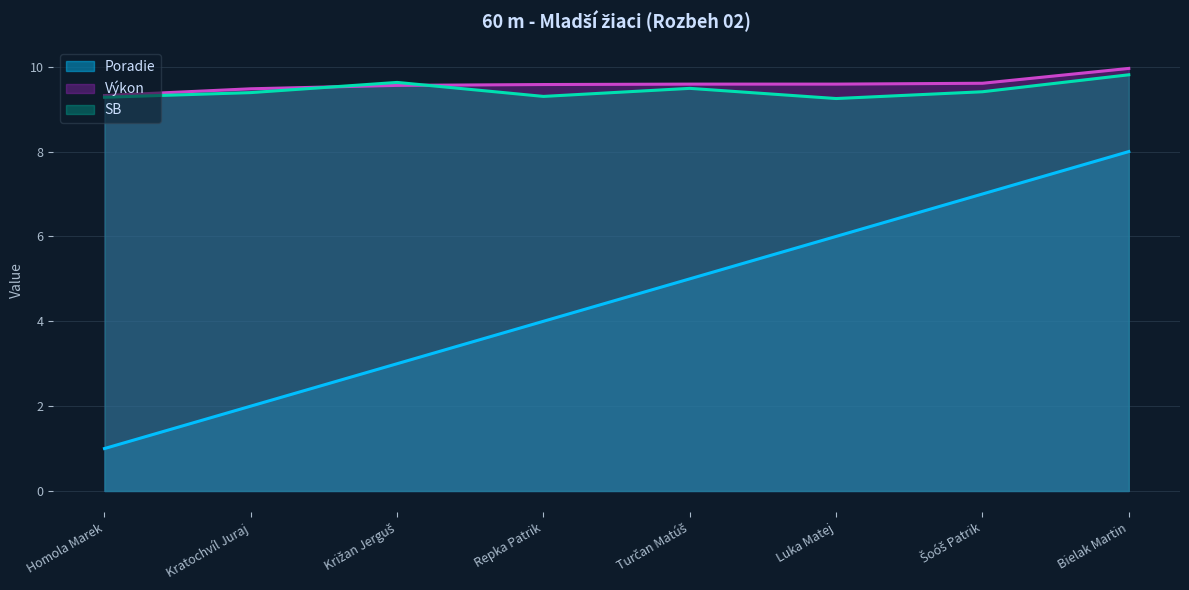

Reading left to right, list all the values displayed in this chart.

Poradie: 1.0	2.0	3.0	4.0	5.0	6.0	7.0	8.0
Výkon: 9.3	9.5	9.6	9.6	9.6	9.6	9.6	10.0
SB: 9.3	9.4	9.6	9.3	9.5	9.2	9.4	9.8